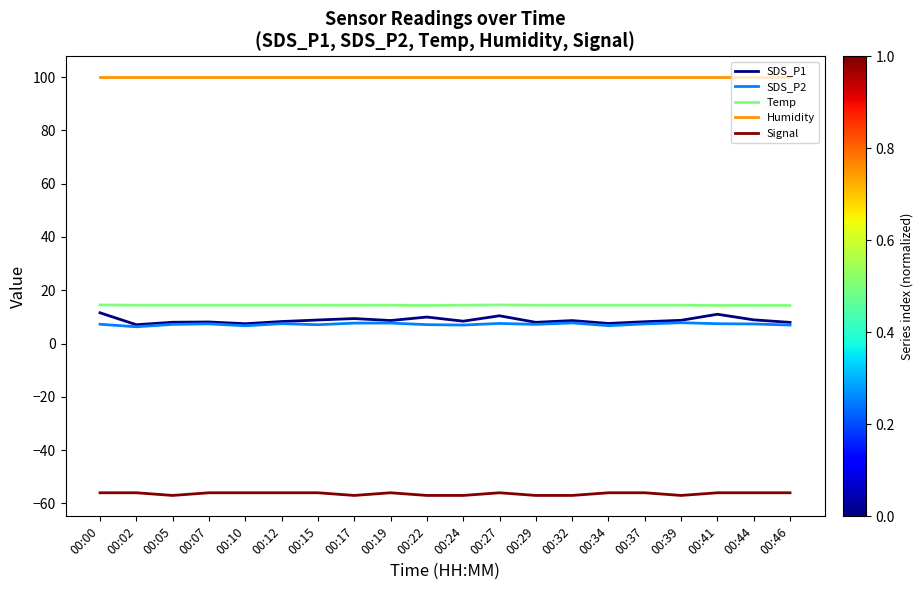

Which series has the widest spread of values?

SDS_P1